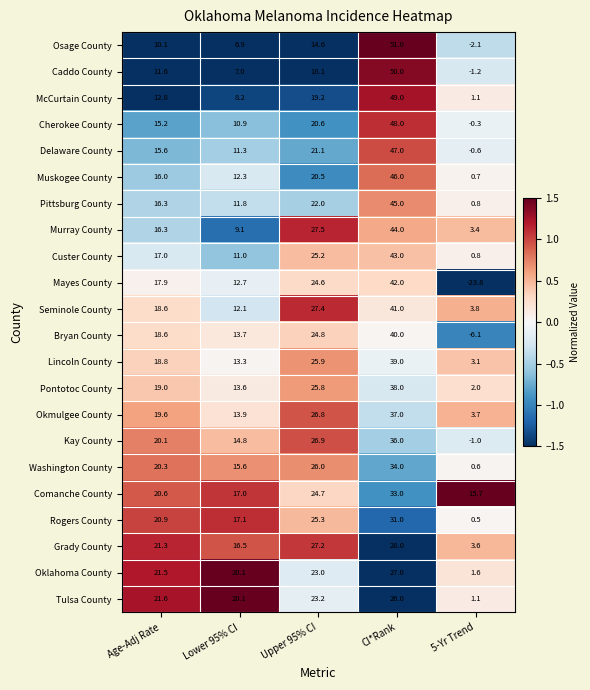

What is the difference between the highest and lowest values at 5-Yr Trend?

39.5